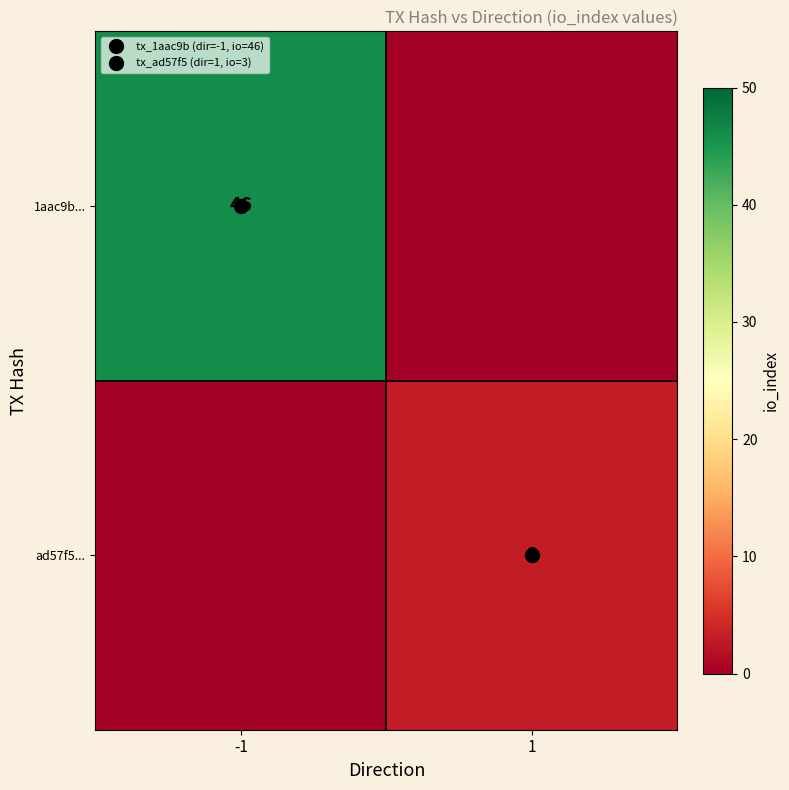

What is the difference between the highest and lowest values at 1?

3